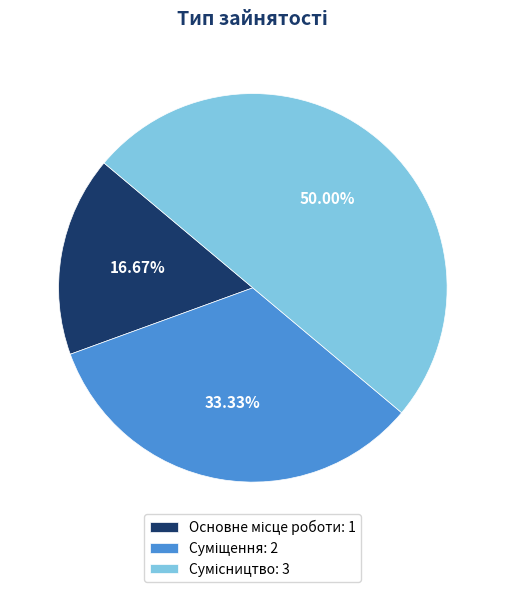

Combined, what portion of the pie is Основне місце роботи and Сумісництво?

66.7%